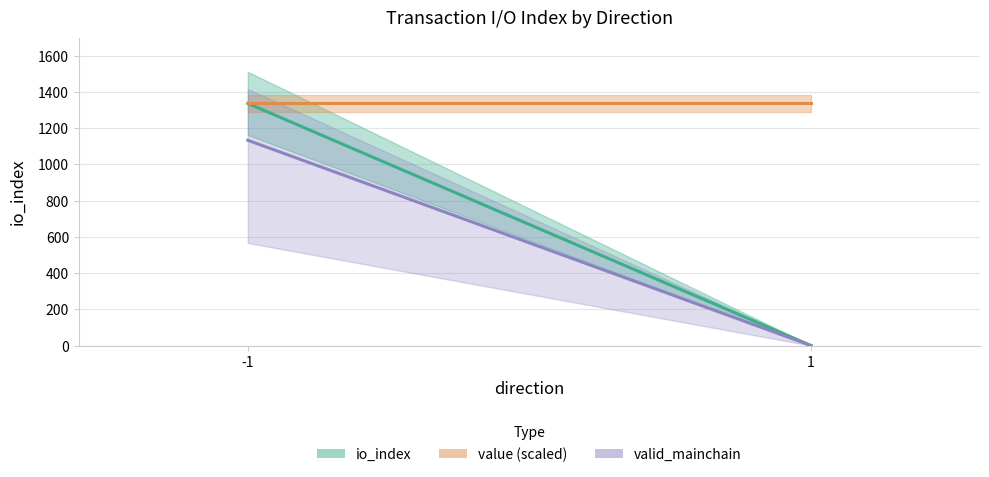

What is the approximate value of io_index (mean) at -1?

1336.5